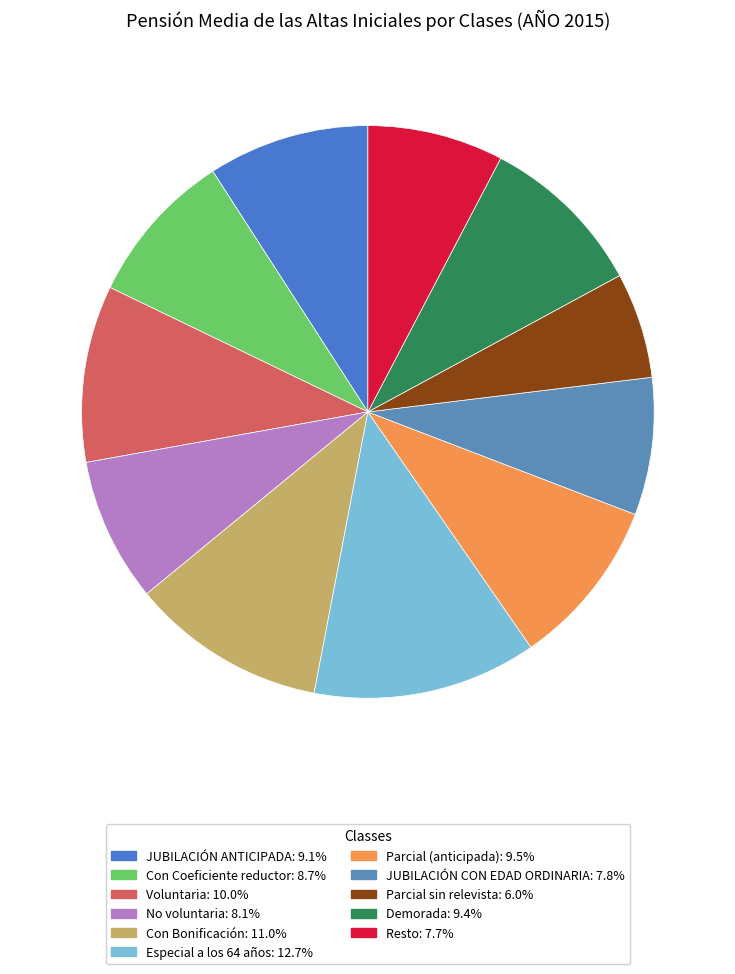

What percentage do Voluntaria and JUBILACIÓN ANTICIPADA together represent?

19.1%